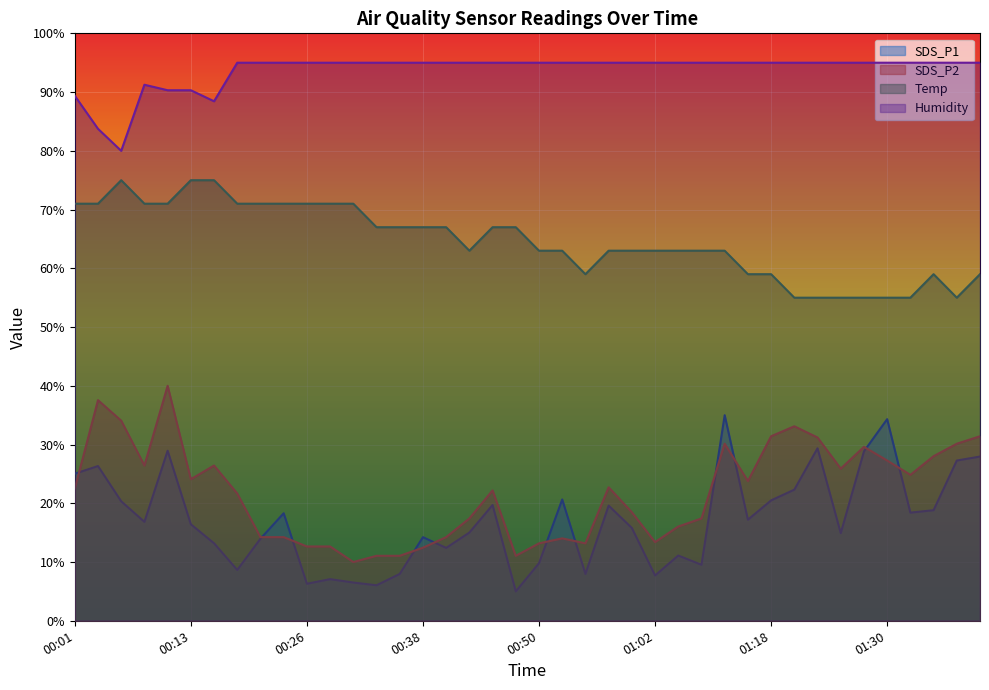

True or false: Temp has a value of 59.0 at 01:34.

True